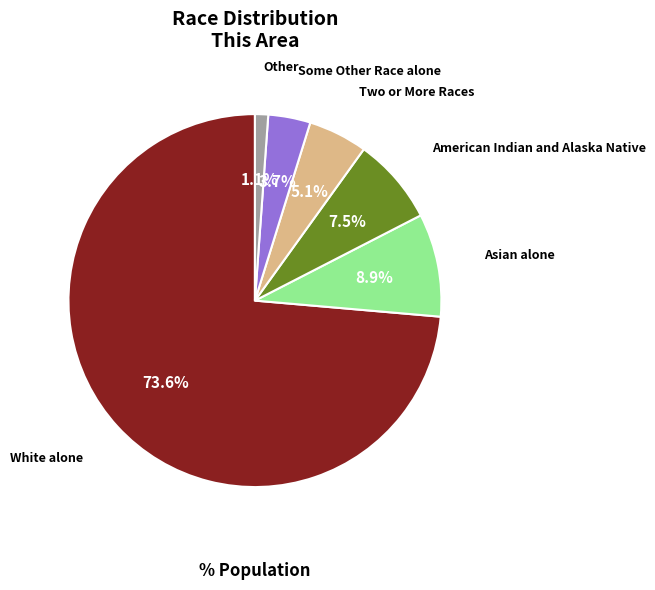

Does any single category account for the majority?

Yes